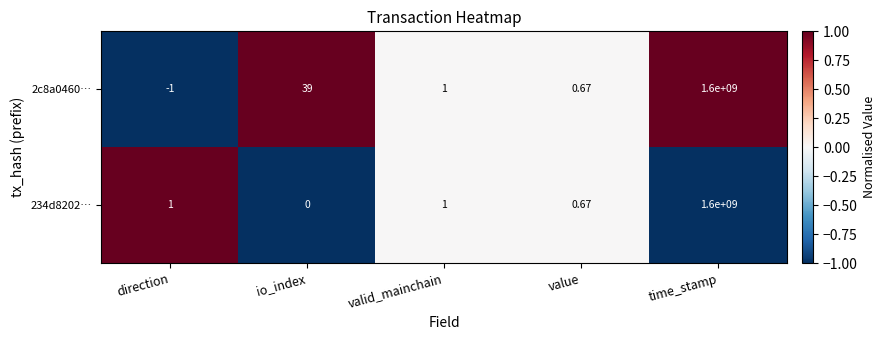

What is the greatest value displayed?

1600000000.0